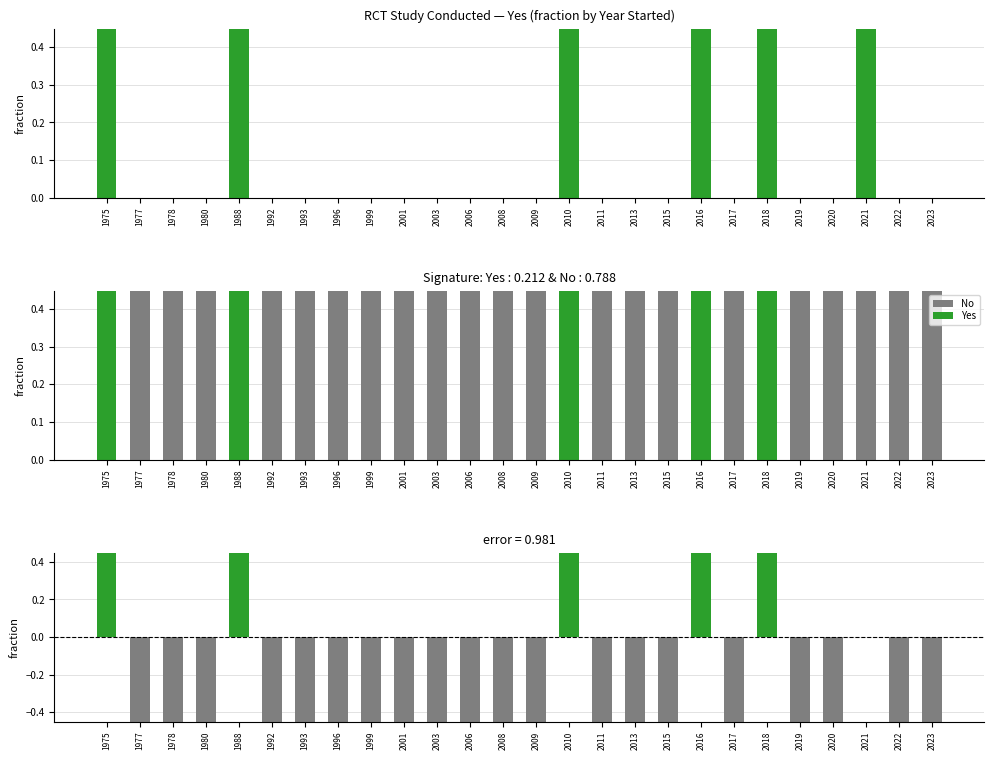

Reading left to right, extract all data points from this chart.

Yes (RCT): 1.0	0.0	0.0	0.0	1.0	0.0	0.0	0.0	0.0	0.0	0.0	0.0	0.0	0.0	1.0	0.0	0.0	0.0	1.0	0.0	1.0	0.0	0.0	0.5	0.0	0.0
No: 0.0	1.0	1.0	1.0	0.0	1.0	1.0	1.0	1.0	1.0	1.0	1.0	1.0	1.0	0.0	1.0	1.0	1.0	0.0	1.0	0.0	1.0	1.0	0.5	1.0	1.0
Yes: 1.0	0.0	0.0	0.0	1.0	0.0	0.0	0.0	0.0	0.0	0.0	0.0	0.0	0.0	1.0	0.0	0.0	0.0	1.0	0.0	1.0	0.0	0.0	0.5	0.0	0.0
Yes − No: 1.0	-1.0	-1.0	-1.0	1.0	-1.0	-1.0	-1.0	-1.0	-1.0	-1.0	-1.0	-1.0	-1.0	1.0	-1.0	-1.0	-1.0	1.0	-1.0	1.0	-1.0	-1.0	0.0	-1.0	-1.0